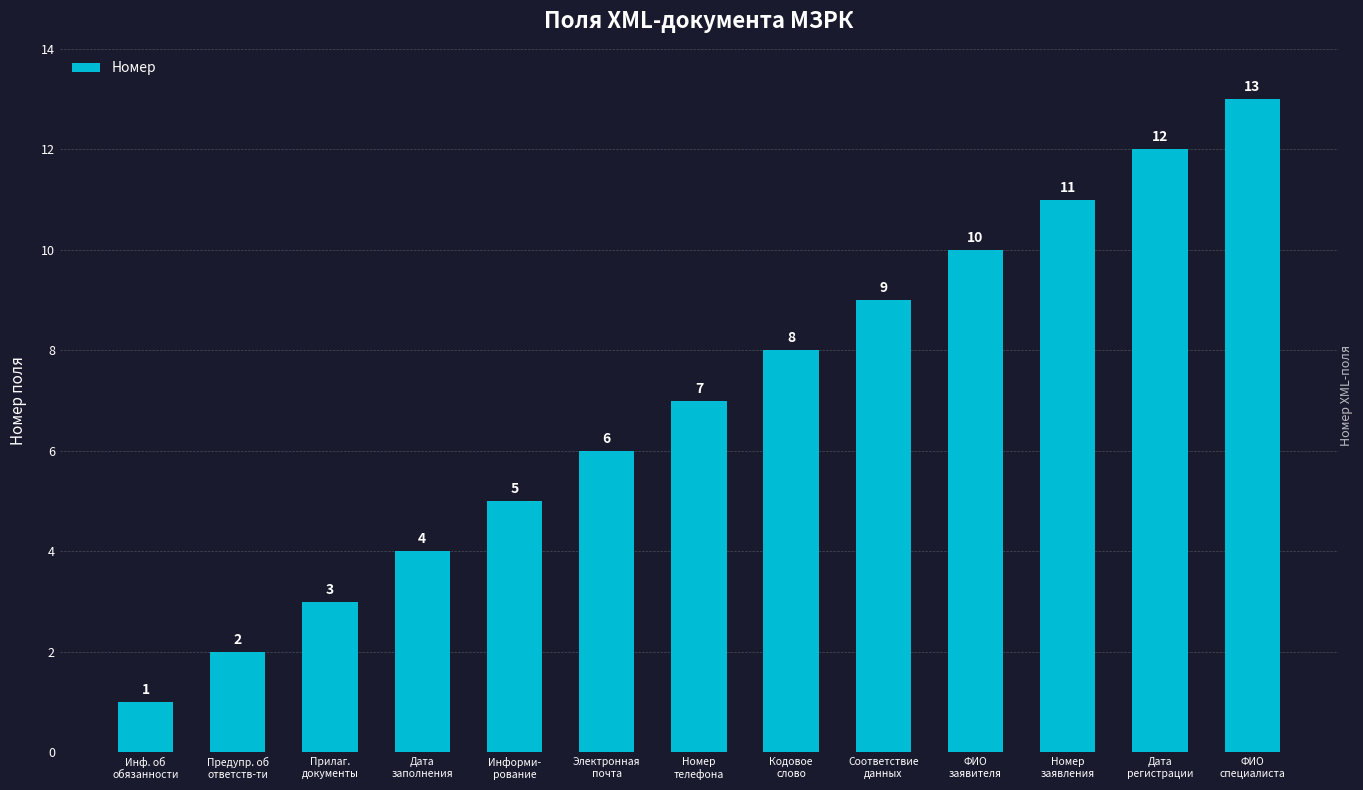

What is the sum of all values?

91